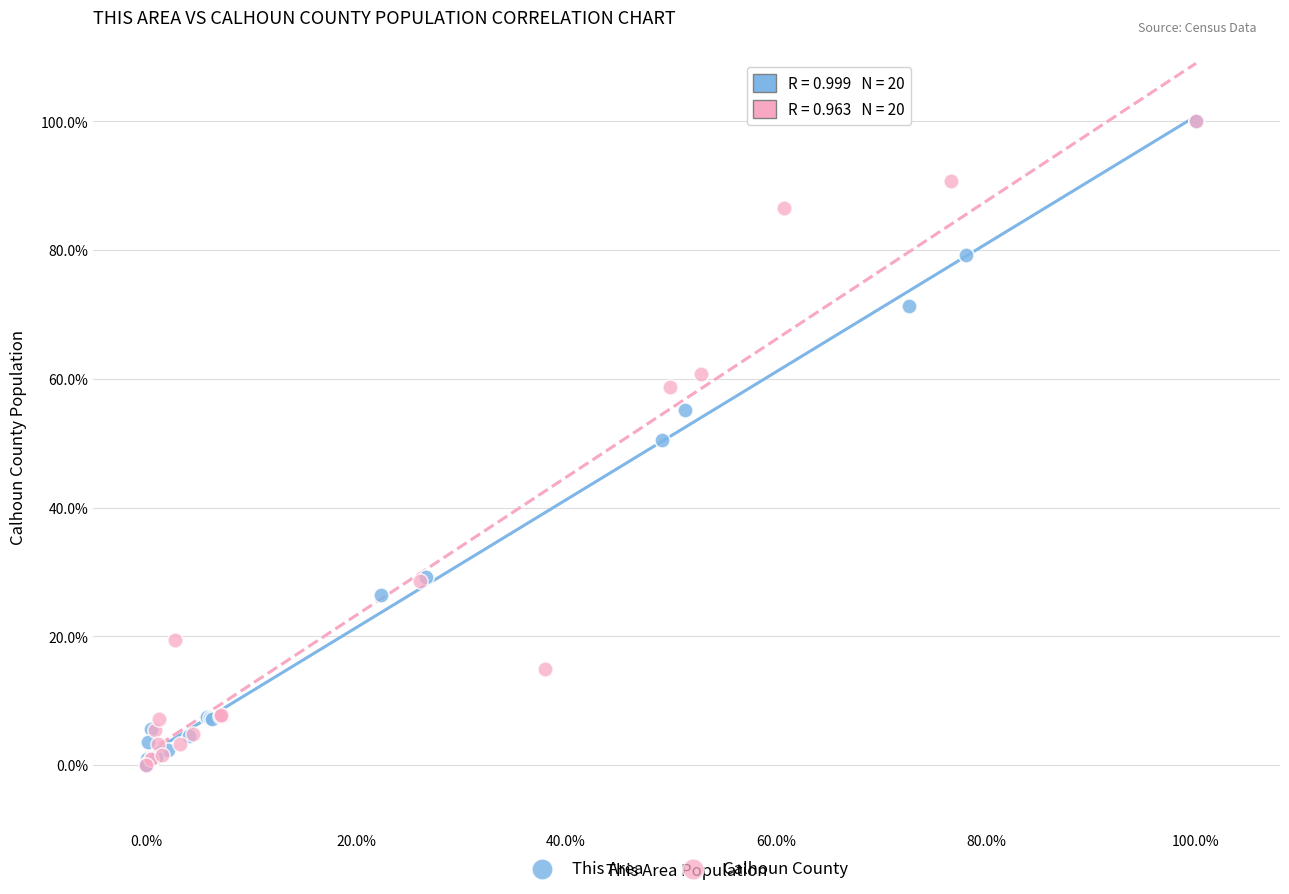

What are all the series names shown in the legend?

This Area, Calhoun County